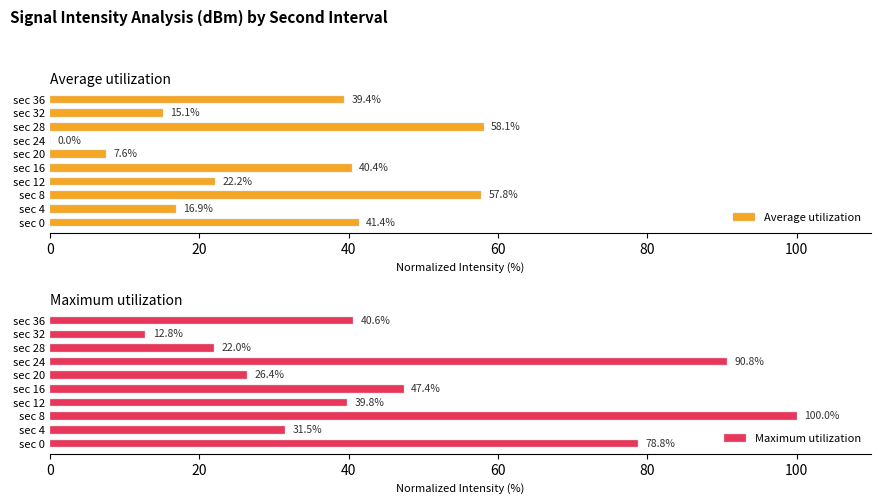

What is the difference between the maximum and minimum values in the Maximum utilization series?

87.2